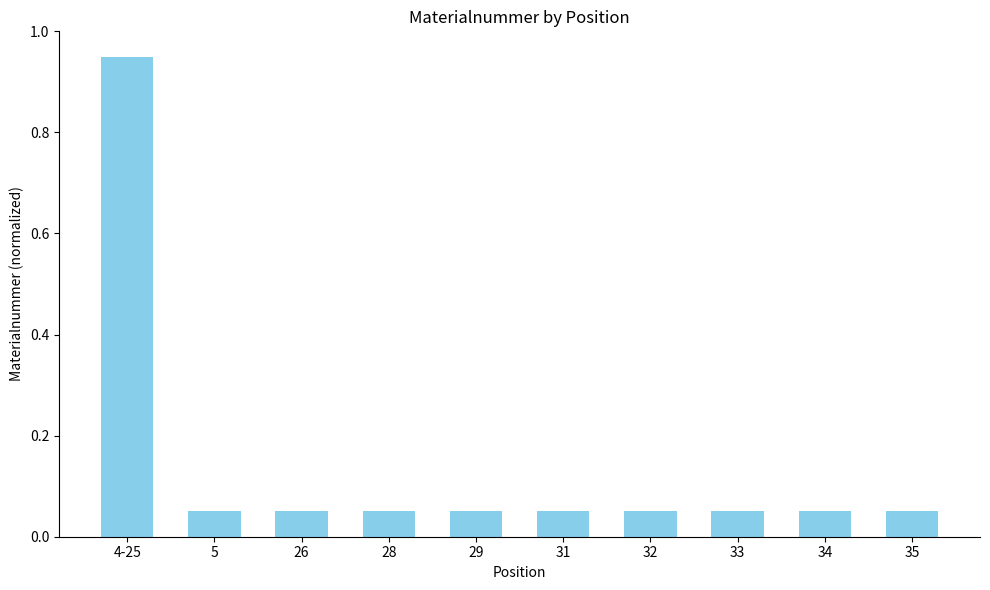

Between 4-25 and 31, which is larger?

4-25